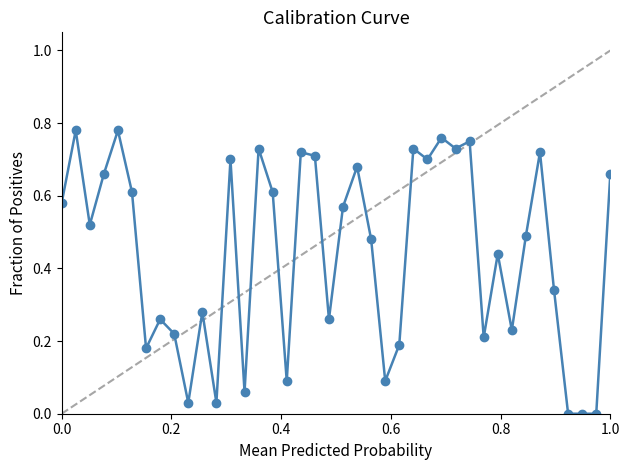

What is the sum of all values?

17.6